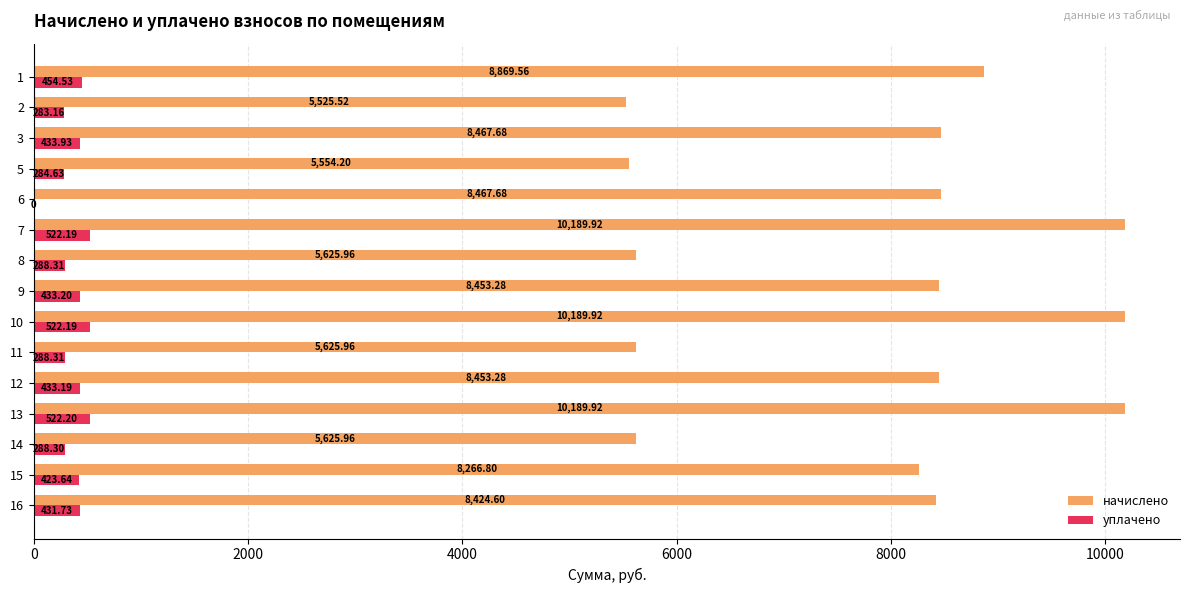

How many values in уплачено are above zero?

14